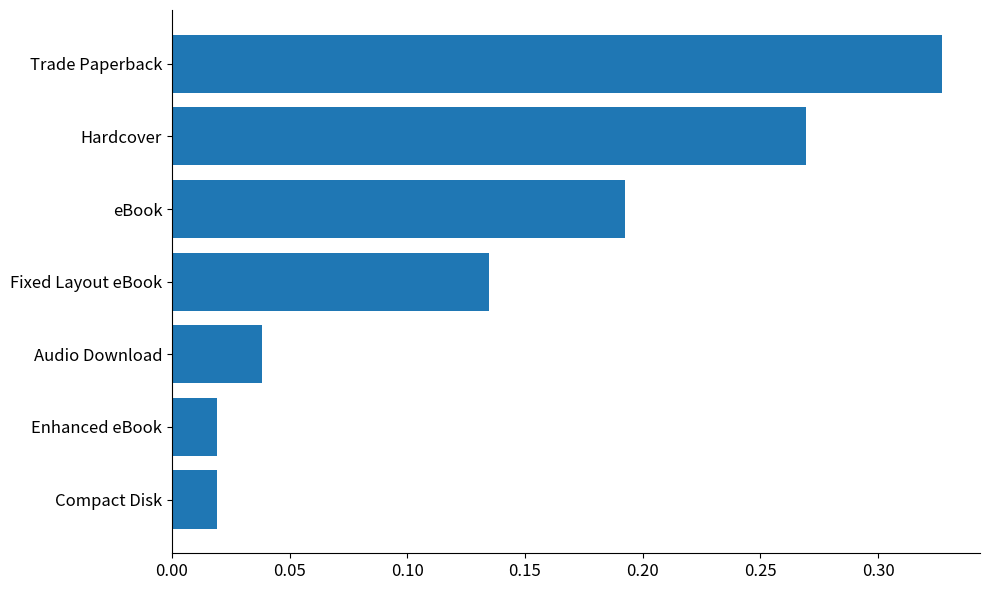

At which category does the chart reach its peak across all series?

Trade Paperback